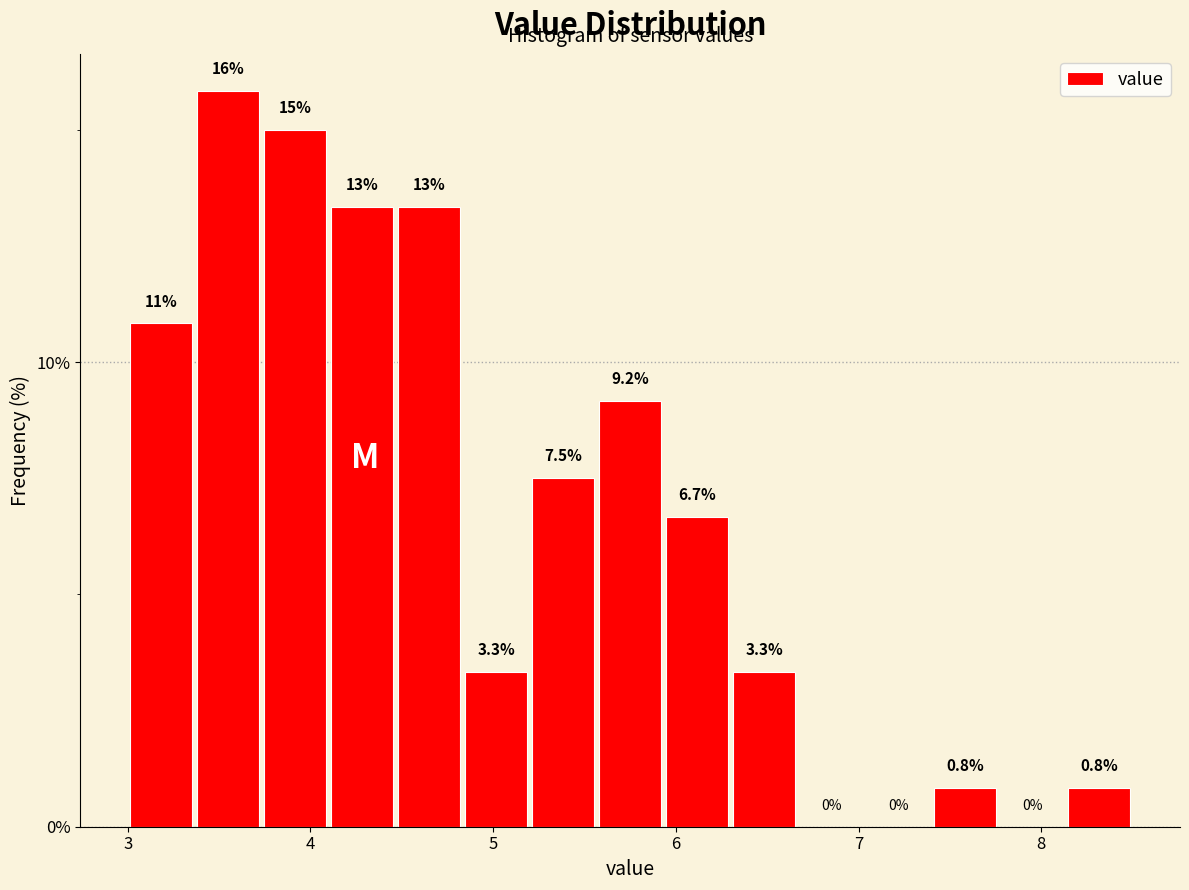

Around what value on the x-axis is the tallest bar? Give the approximate position of its centre, as read against the axis.

3.6